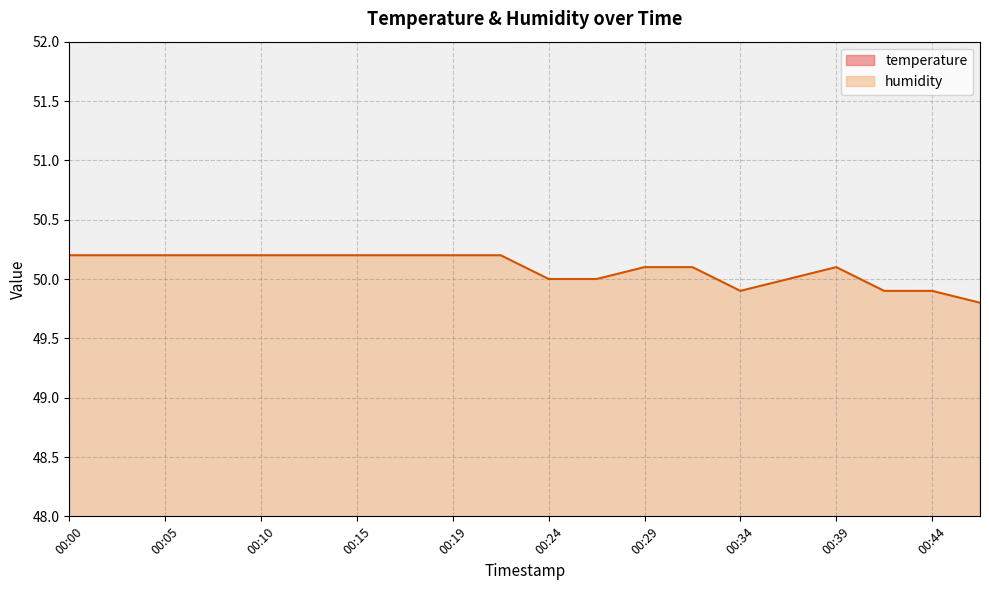

Reading left to right, transcribe all the data shown in this chart.

temperature: 24.2	24.0	24.0	24.0	23.9	24.0	23.9	24.0	23.9	24.1	23.8	23.8	23.9	23.9	23.8	23.9	23.9	23.8	23.8	23.8
humidity: 50.2	50.2	50.2	50.2	50.2	50.2	50.2	50.2	50.2	50.2	50.0	50.0	50.1	50.1	49.9	50.0	50.1	49.9	49.9	49.8